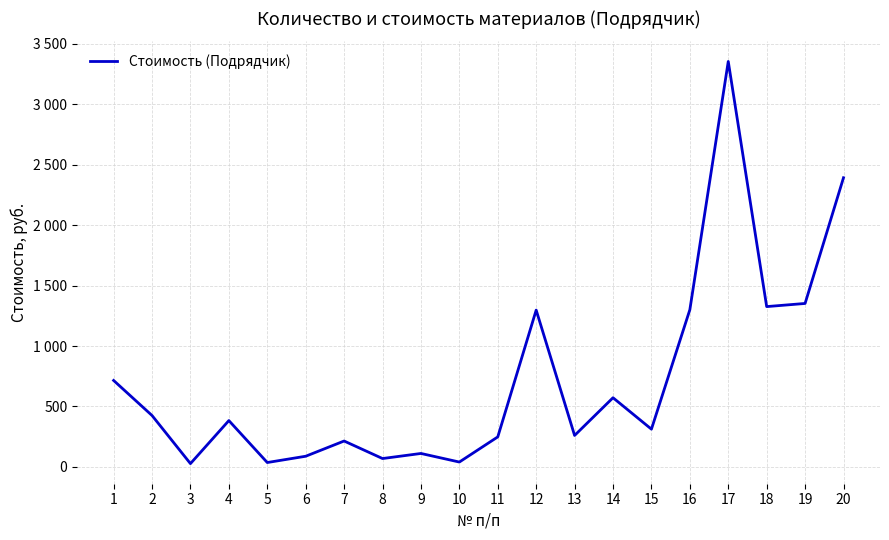

Is this an area chart (filled region under the line)?

No